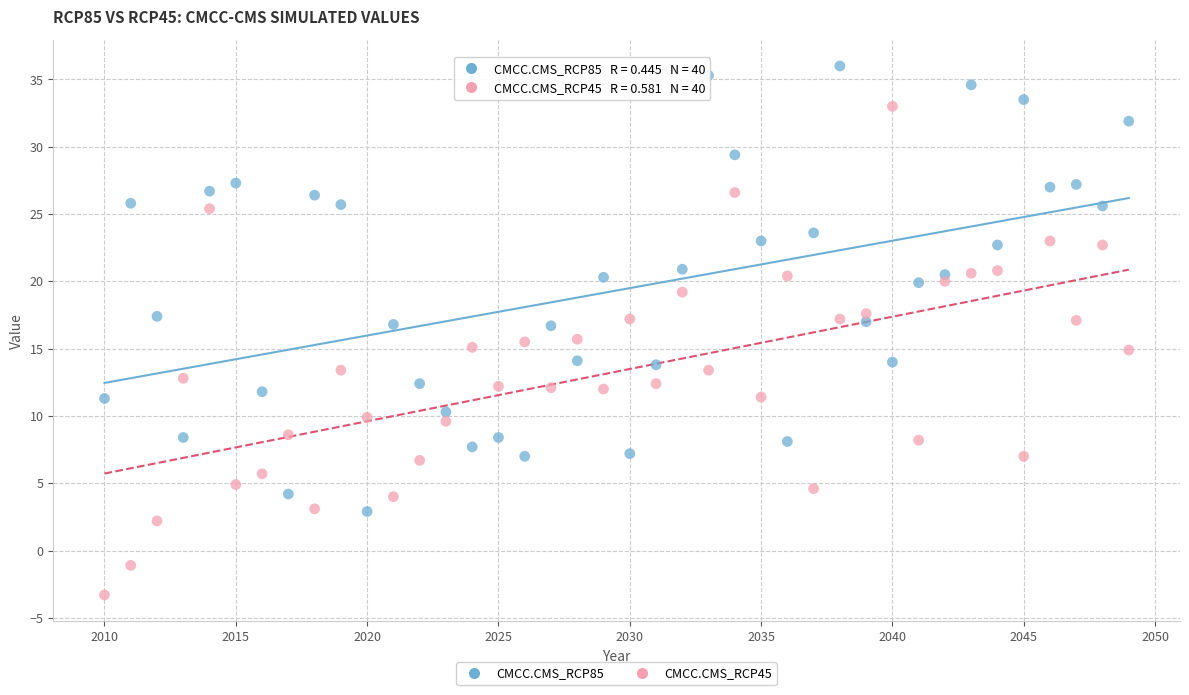

Which series reaches the maximum Y coordinate?

CMCC.CMS_RCP85